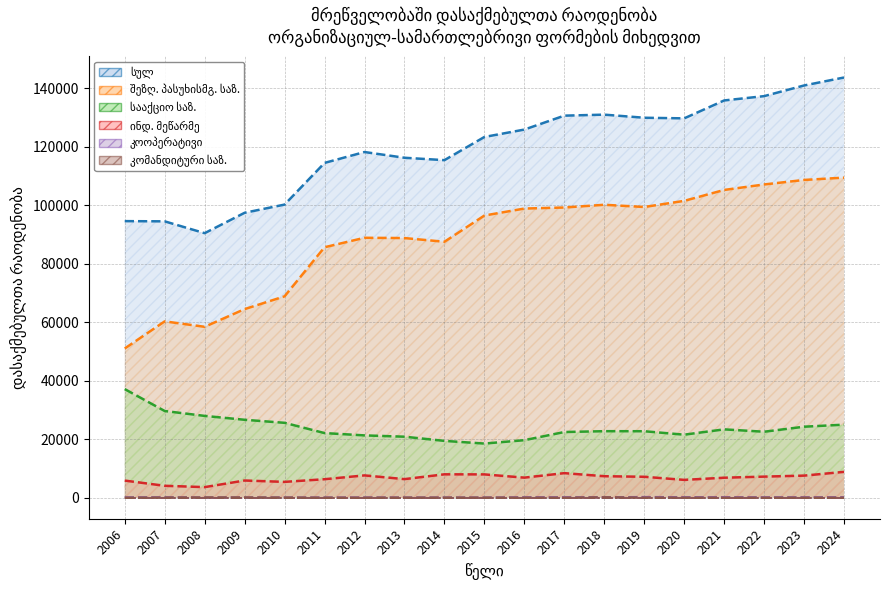

Which label corresponds to the smallest value in the chart?

2006